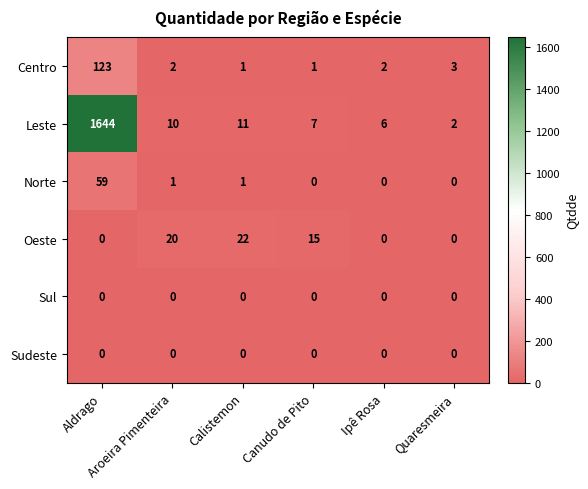

What is the maximum value shown in the chart?

1644